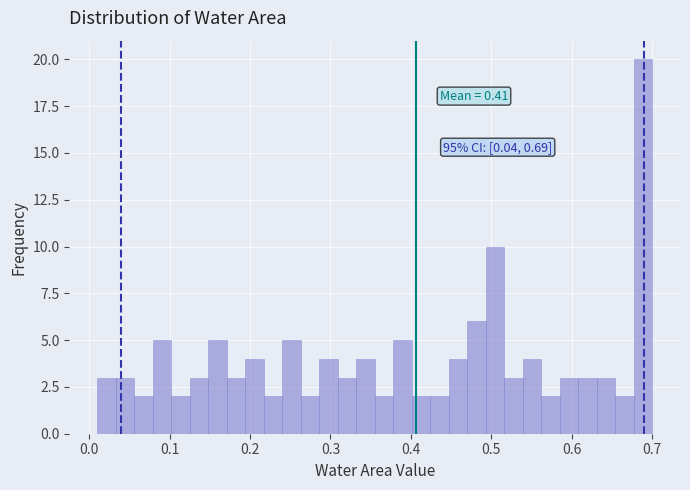

Read against the x-axis, roughly where is the centre of the tallest bar?

0.69